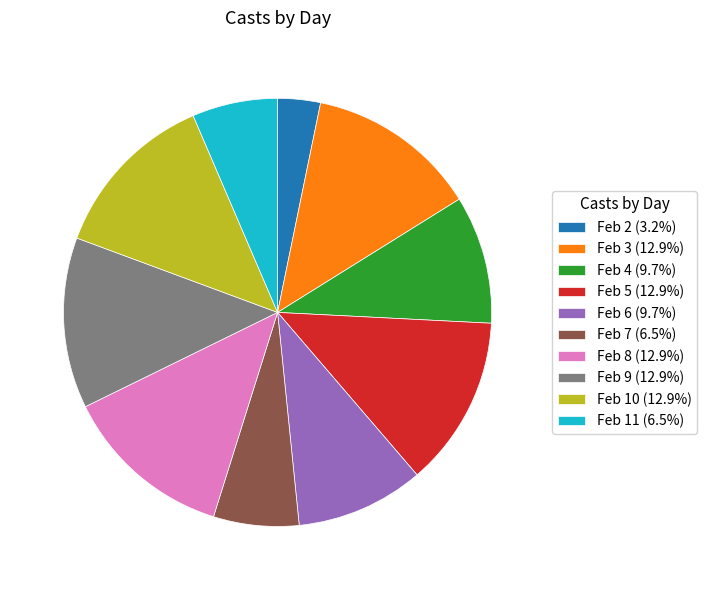

Is the sum of Feb 8 (12.9%) and Feb 2 (3.2%) greater than half?

No